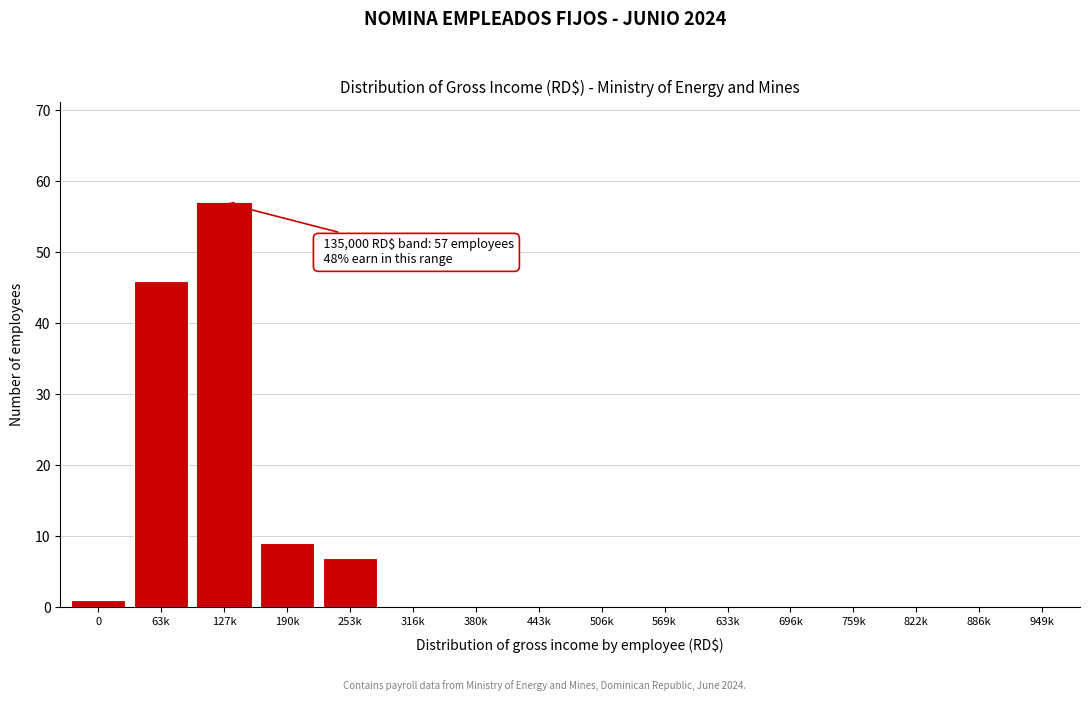

Reading left to right, what are all the values shown in this chart?

0=1	63k=46	127k=57	190k=9	253k=7	316k=0	380k=0	443k=0	506k=0	569k=0	633k=0	696k=0	759k=0	822k=0	886k=0	949k=0